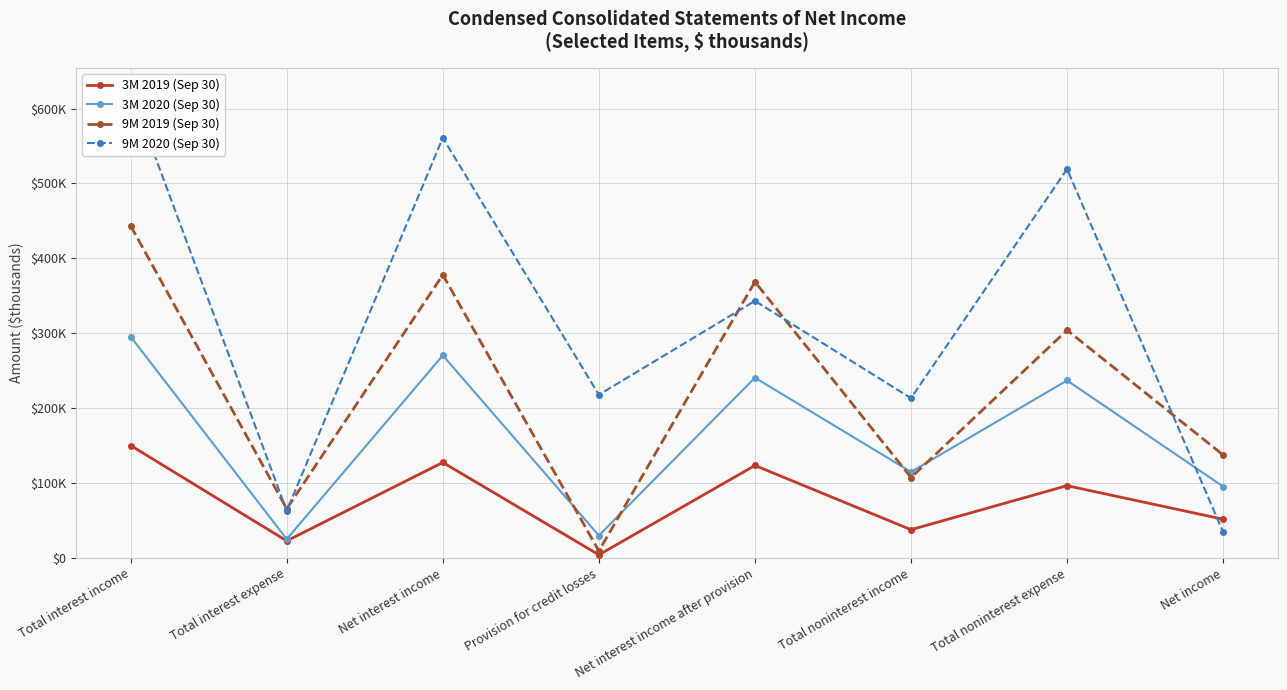

Rank the series by their maximum value, from highest to lowest.

9M 2020 (Sep 30), 9M 2019 (Sep 30), 3M 2020 (Sep 30), 3M 2019 (Sep 30)